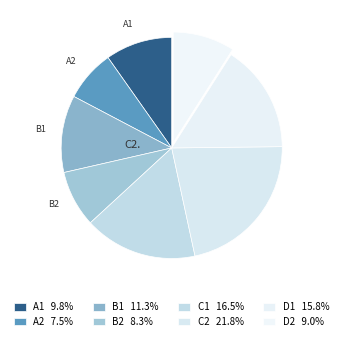

Count the number of slices in the pie.

8